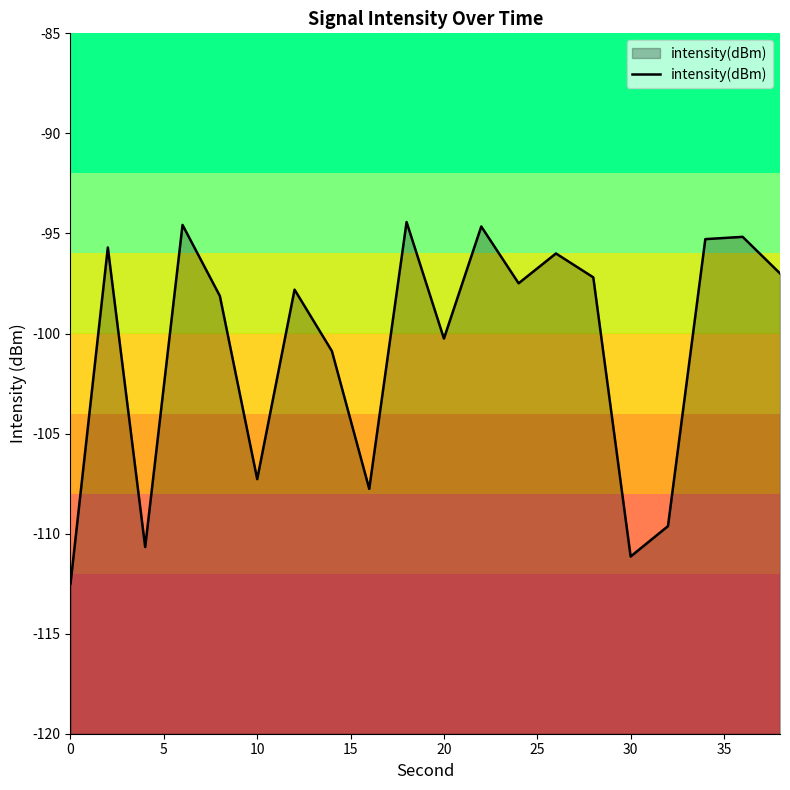

How many points are higher than both their immediate neighbors (excluding endpoints)?

7